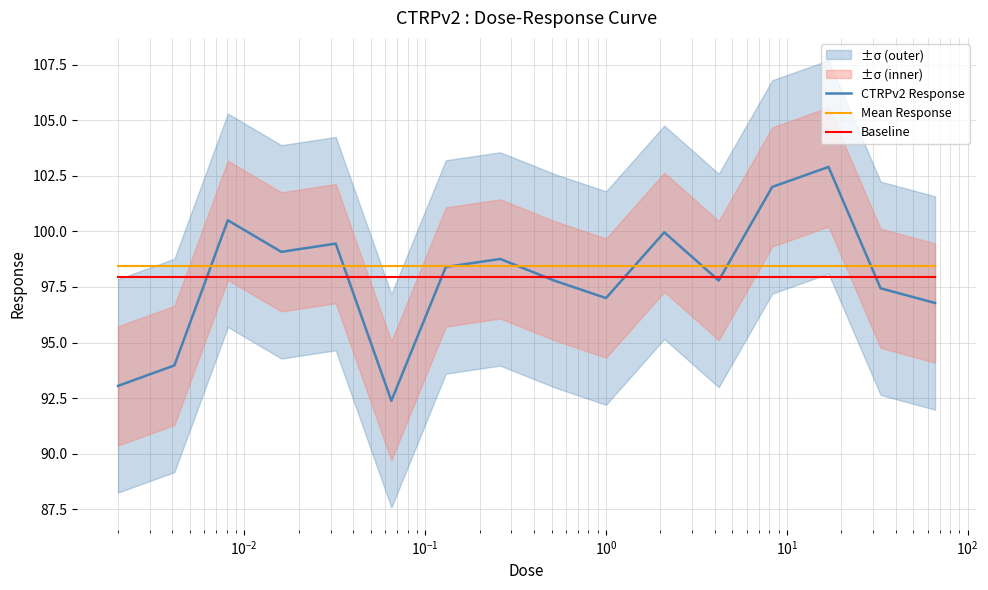

True or false: Mean Response and Baseline cross at least once.

False